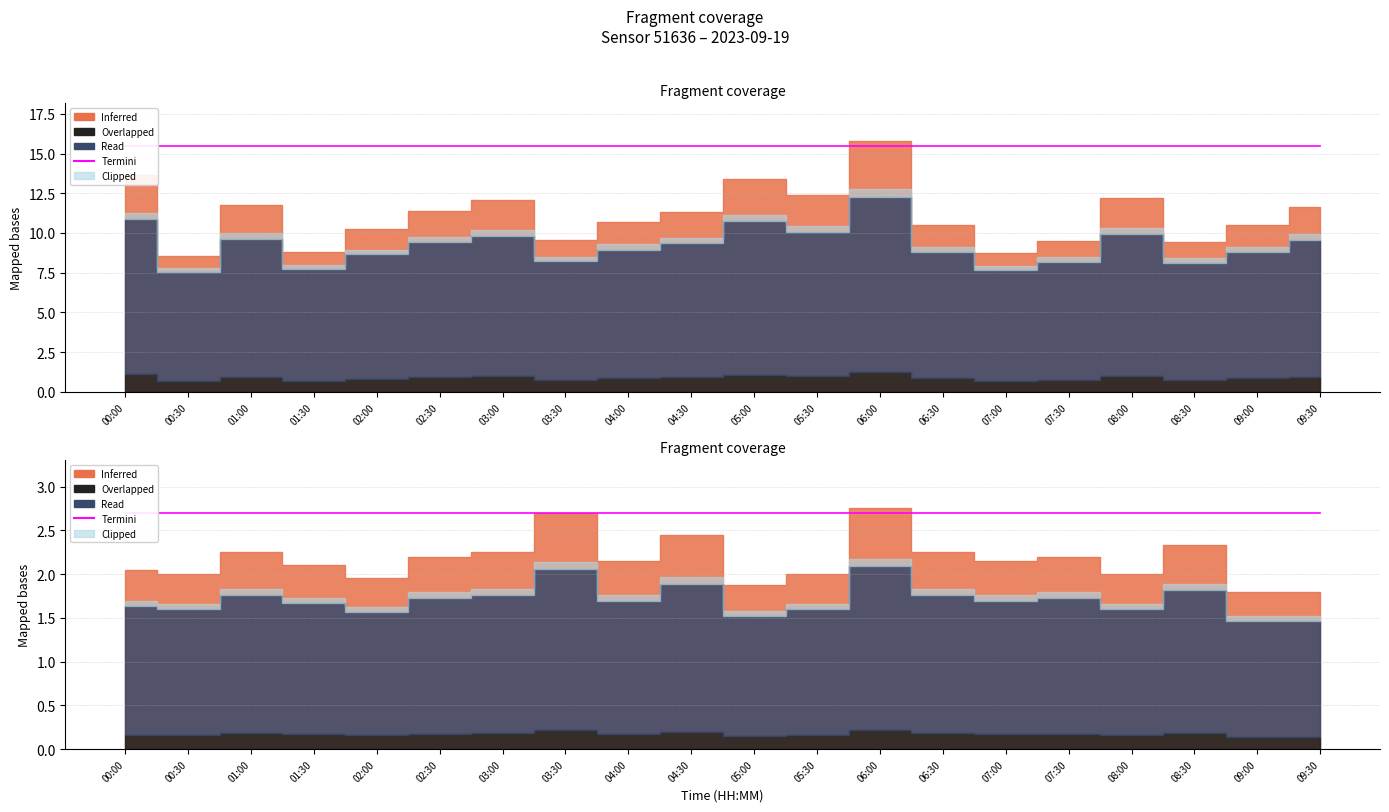

At which label does P1 first exceed 11?

00:00